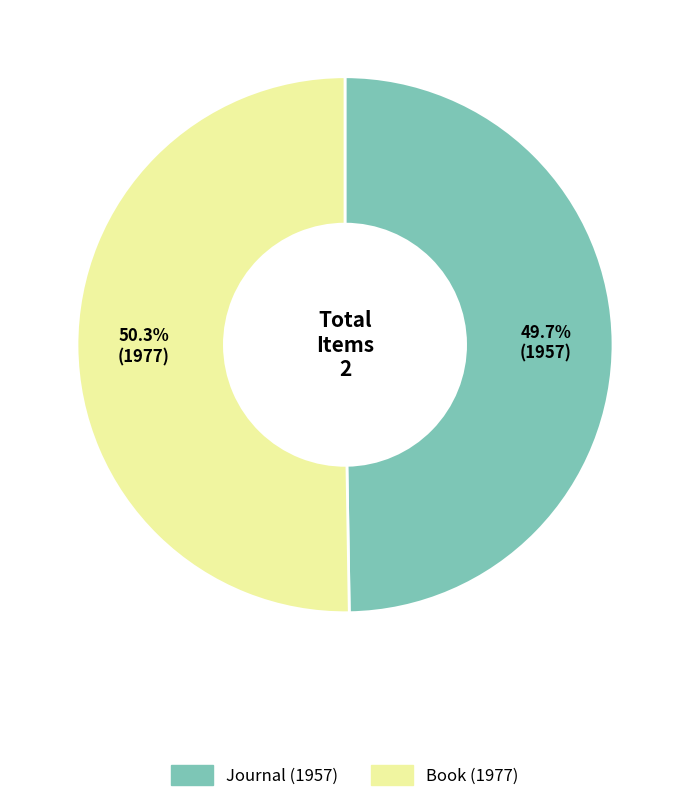

Does Journal (1957) account for over 50% of the chart?

No